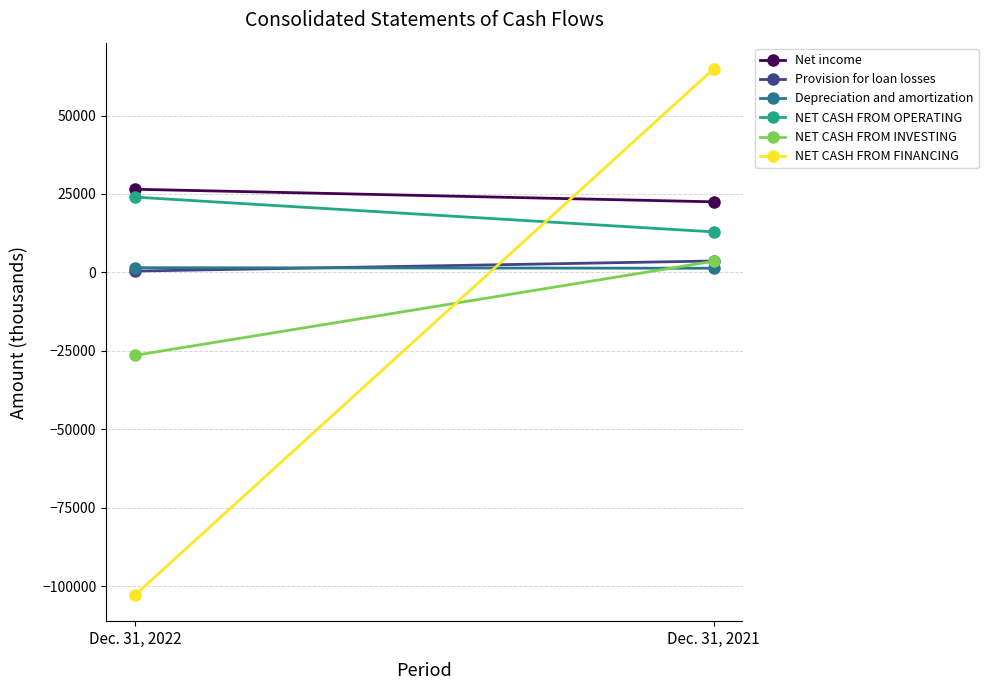

Which series has the largest range (max minus min)?

NET CASH FROM FINANCING